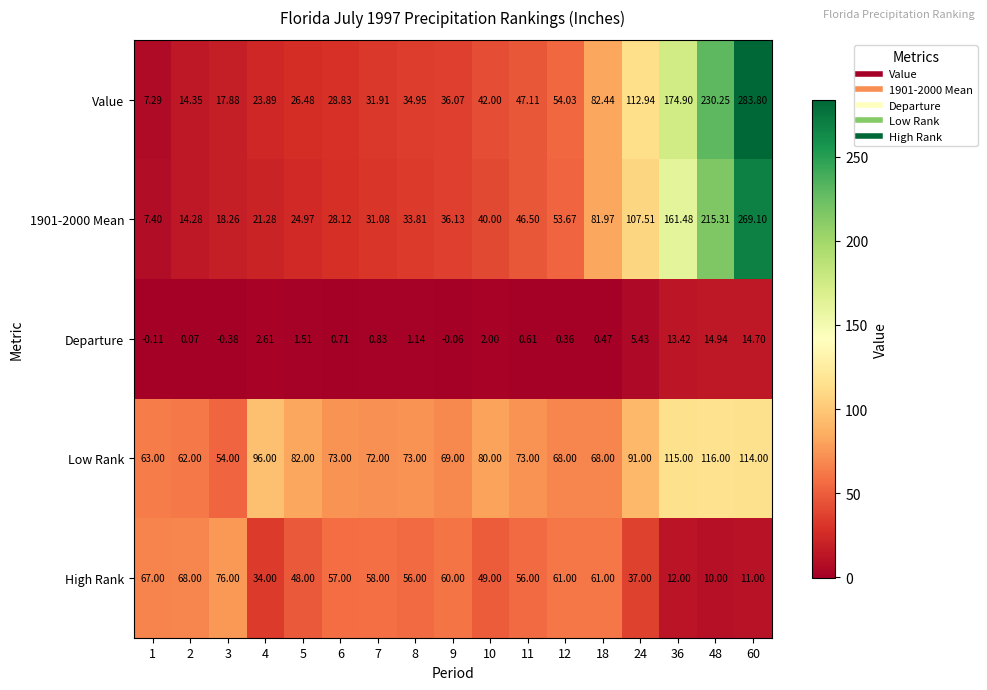

Which series changed the most between 8 and 10?

Value